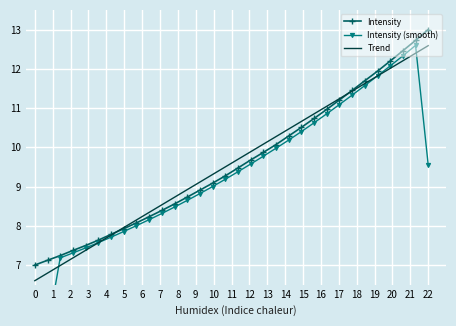

How many lines are shown in the chart?

3